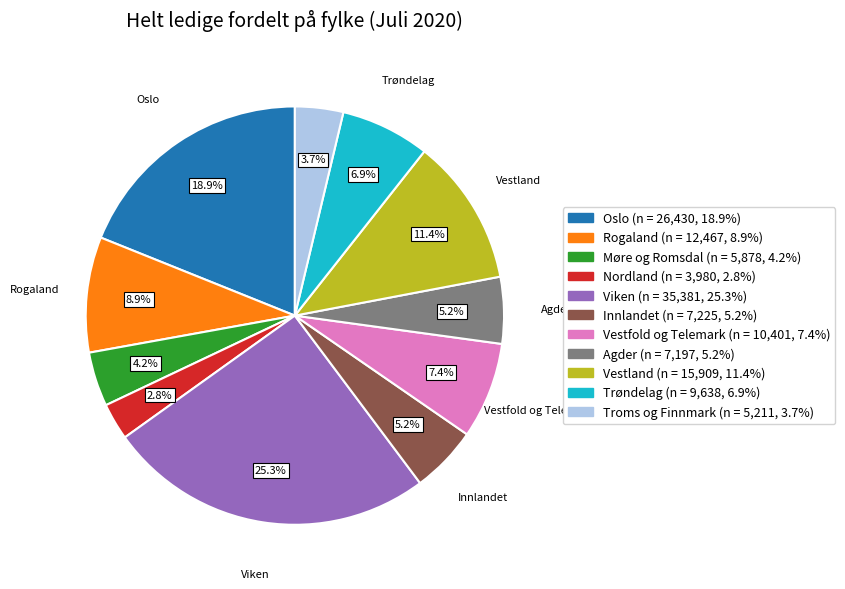

Is there any slice that represents more than half of the pie?

No